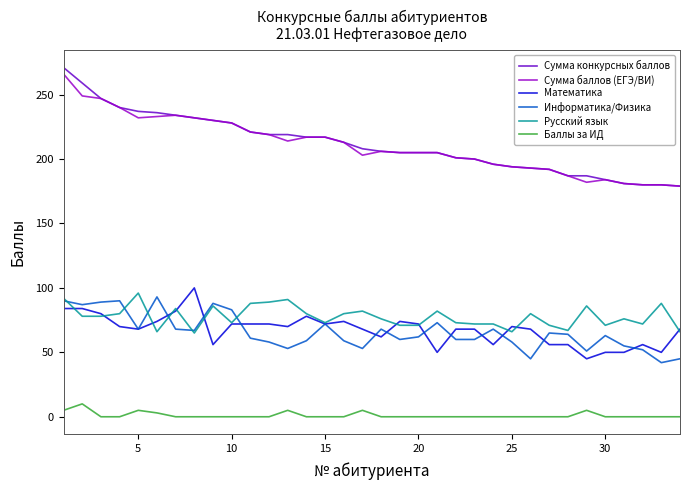

How many lines are shown in the chart?

6